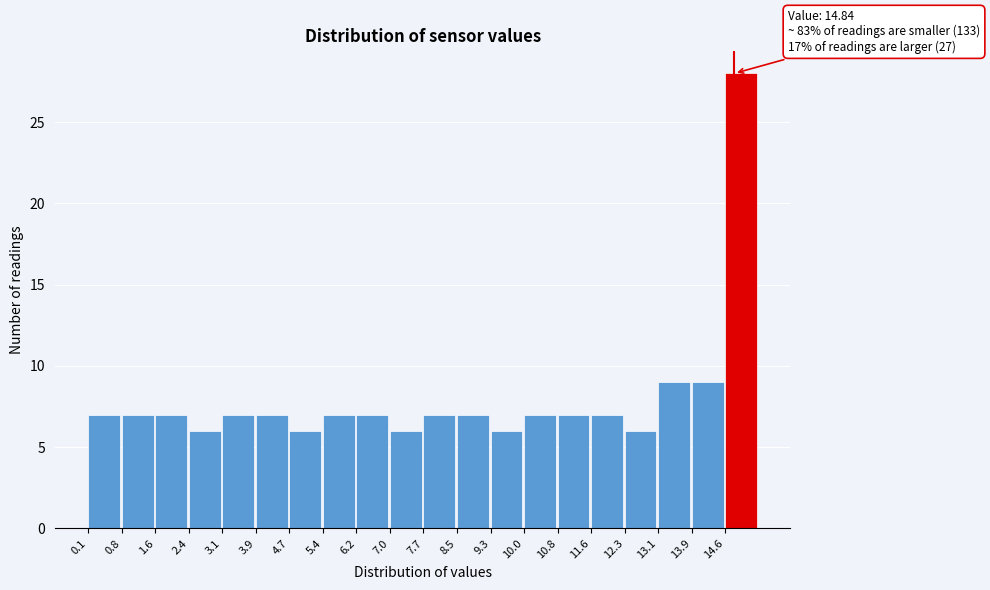

Which range on the x-axis has the tallest bar?

14.6 to 15.4